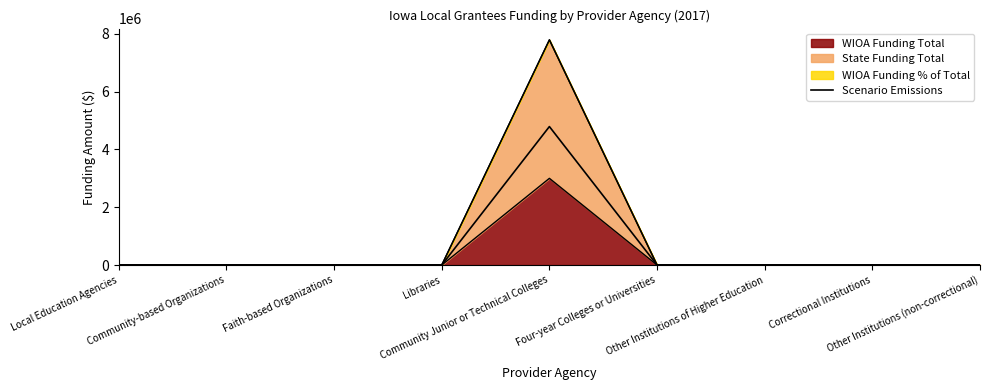

Rank the categories by value from highest to lowest.

Community Junior or Technical Colleges, Local Education Agencies, Community-based Organizations, Faith-based Organizations, Libraries, Four-year Colleges or Universities, Other Institutions of Higher Education, Correctional Institutions, Other Institutions (non-correctional)